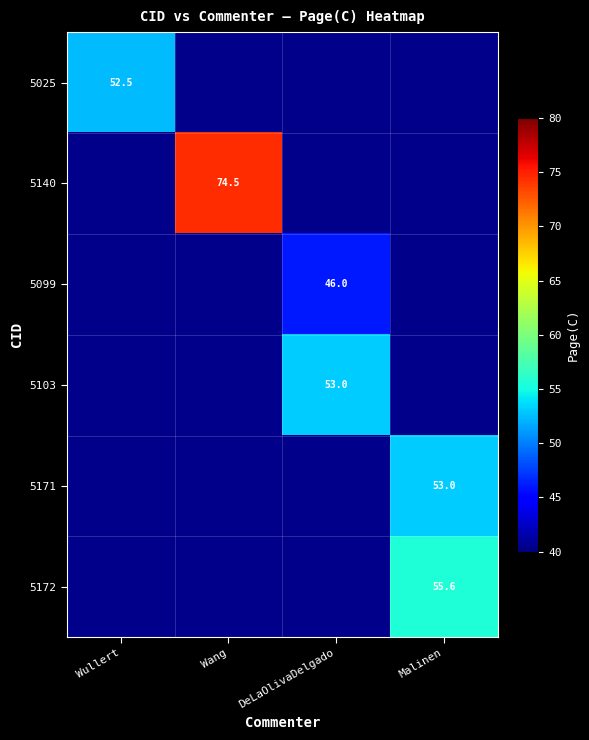

How many series are shown in this chart?

6